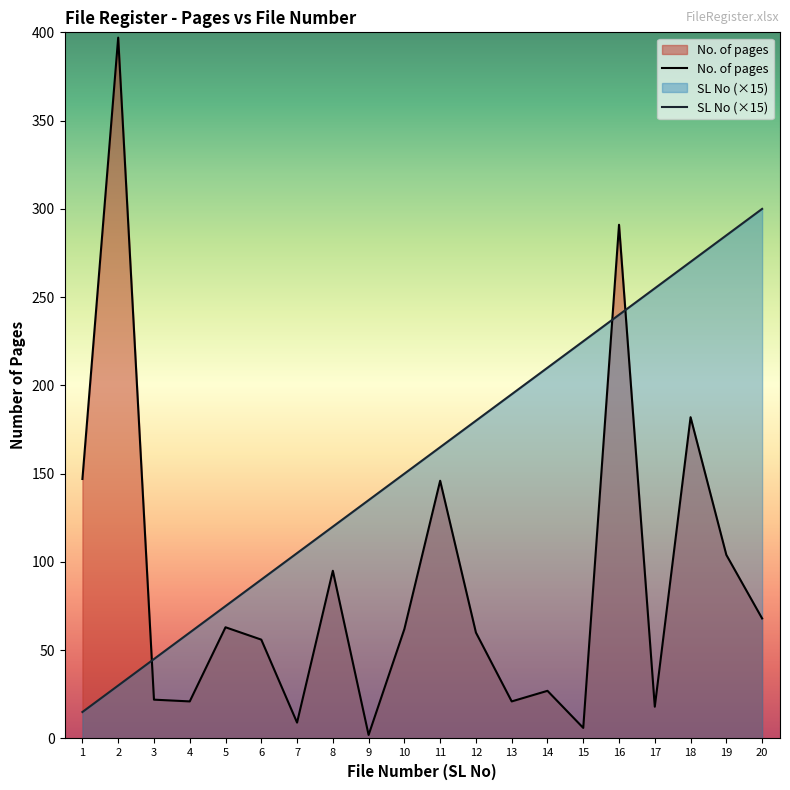

Reading left to right, what are all the values shown in this chart?

No. of pages: 1=147	2=397	3=22	4=21	5=63	6=56	7=9	8=95	9=2	10=62	11=146	12=60	13=21	14=27	15=6	16=291	17=18	18=182	19=104	20=68
SL No (×15): 1=15	2=30	3=45	4=60	5=75	6=90	7=105	8=120	9=135	10=150	11=165	12=180	13=195	14=210	15=225	16=240	17=255	18=270	19=285	20=300